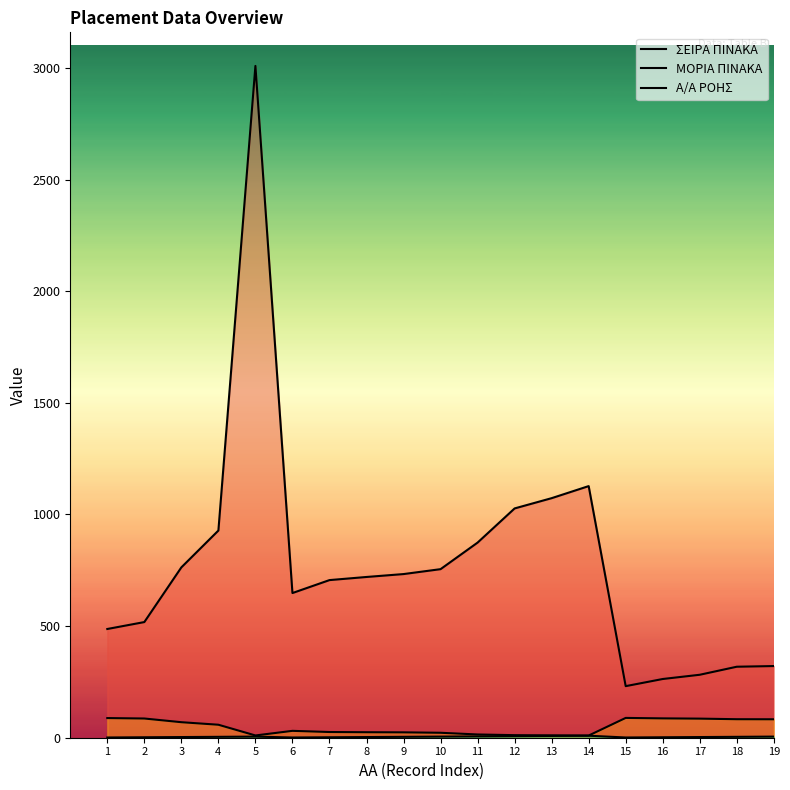

What is the sum of the ΣΕΙΡΑ ΠΙΝΑΚΑ values at 6 and 16?

911.0